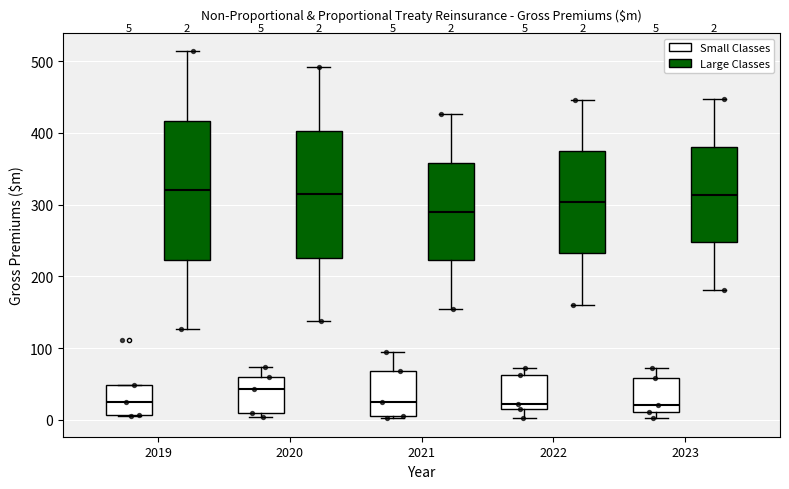

Which box is the tallest, from its lower edge to its upper edge?

2019 (Large Classes)